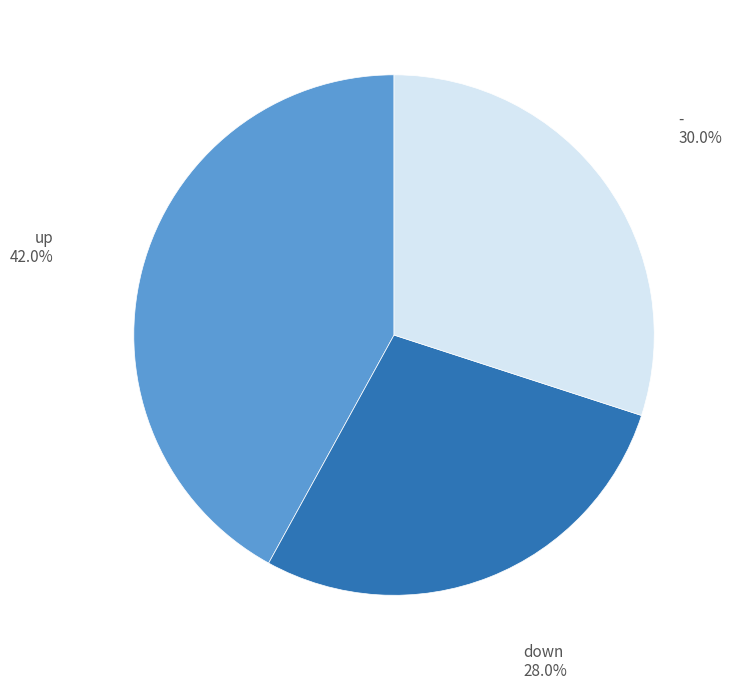

How many segments does this pie chart have?

3